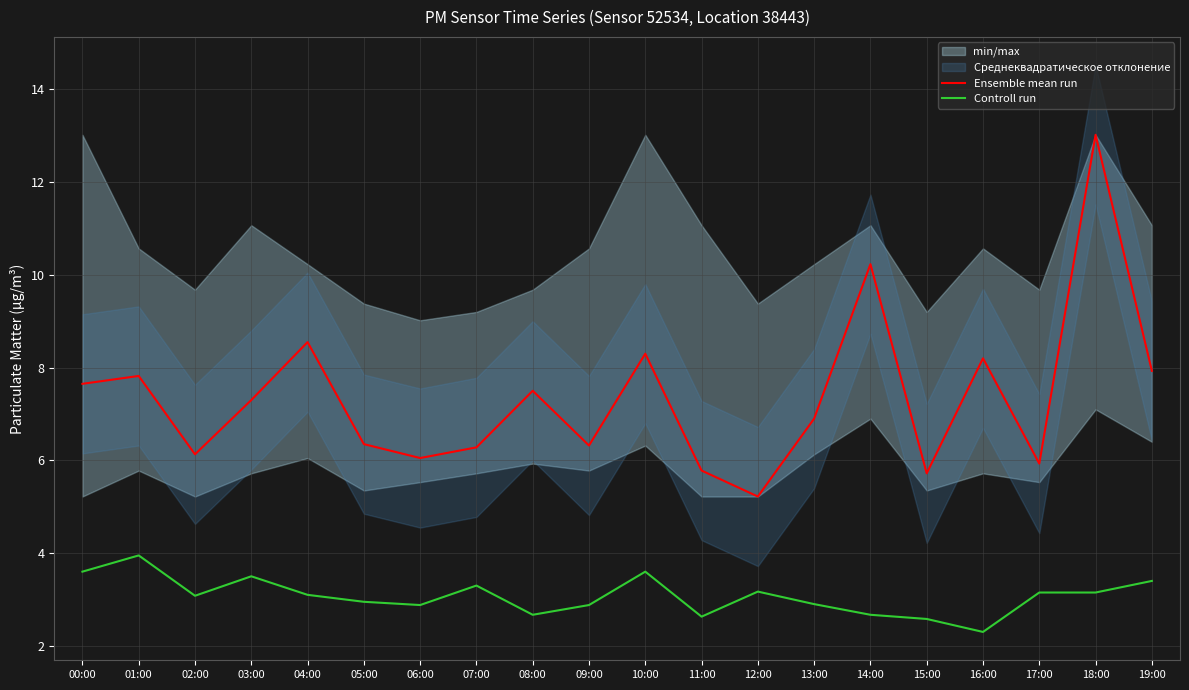

What value does the Controll run series have at 19:00?

3.4